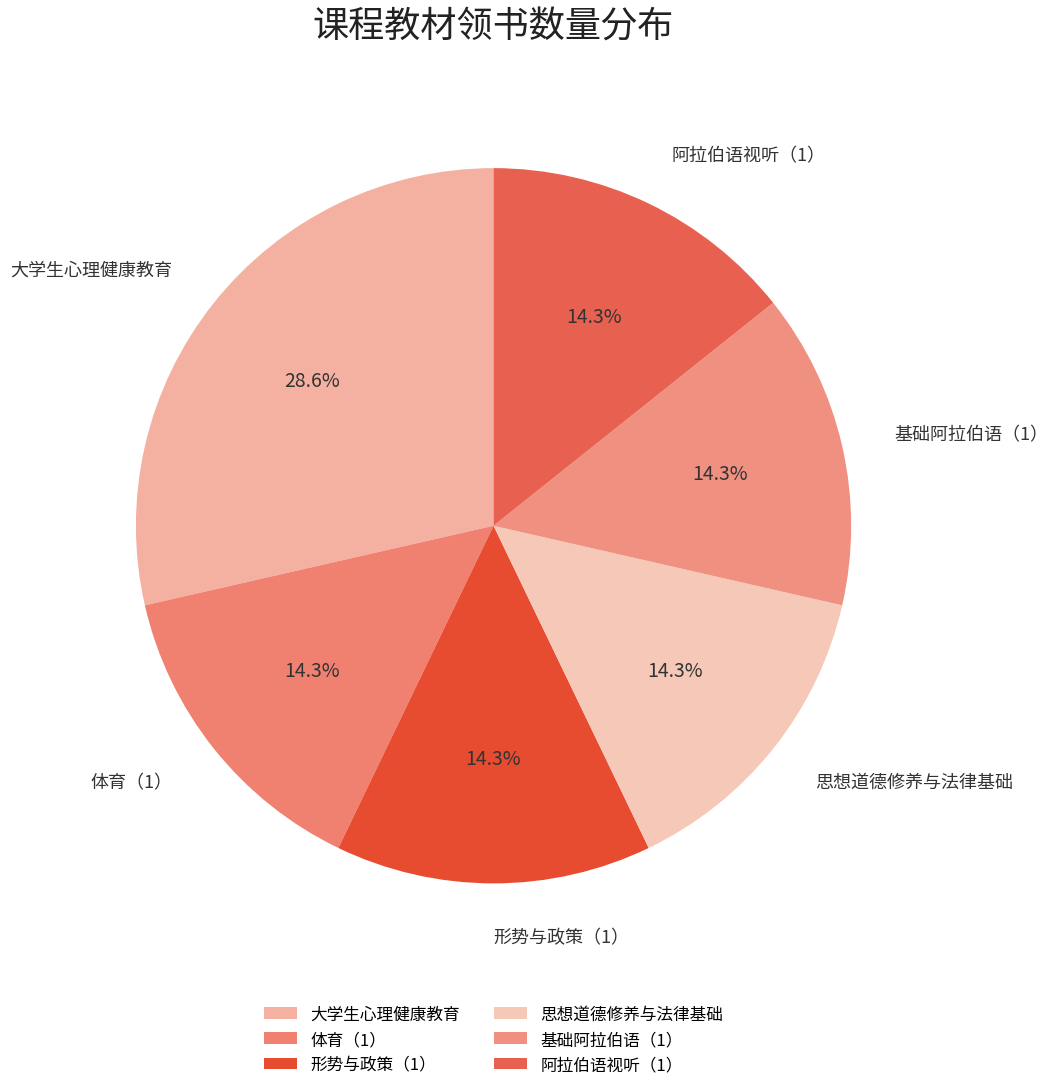

To the nearest percent, what is the difference between the largest and smallest slice percentages?

14%